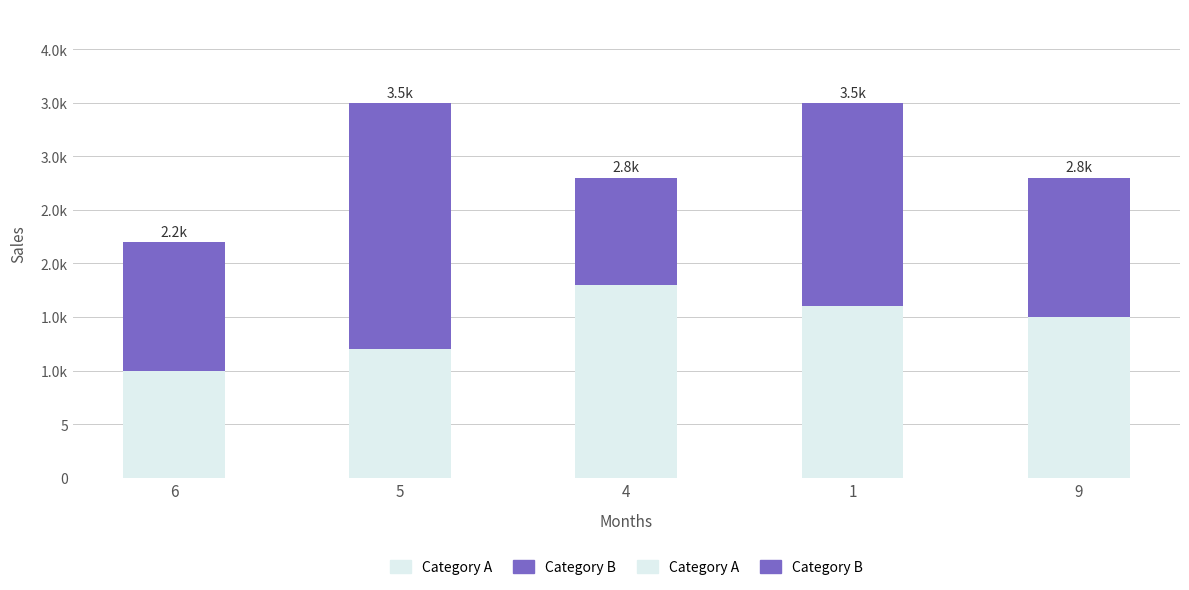

Does the chart contain any negative values?

No